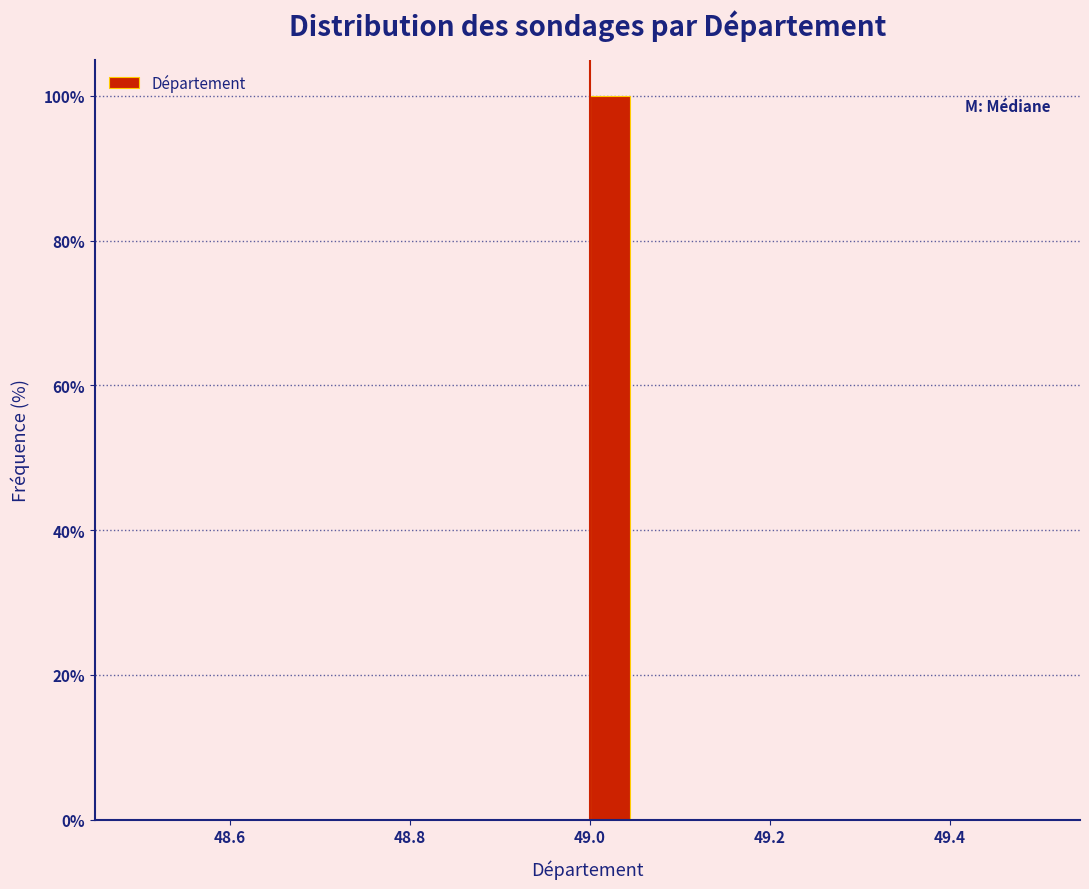

Around what value on the x-axis is the tallest bar? Give the approximate position of its centre, as read against the axis.

49.02